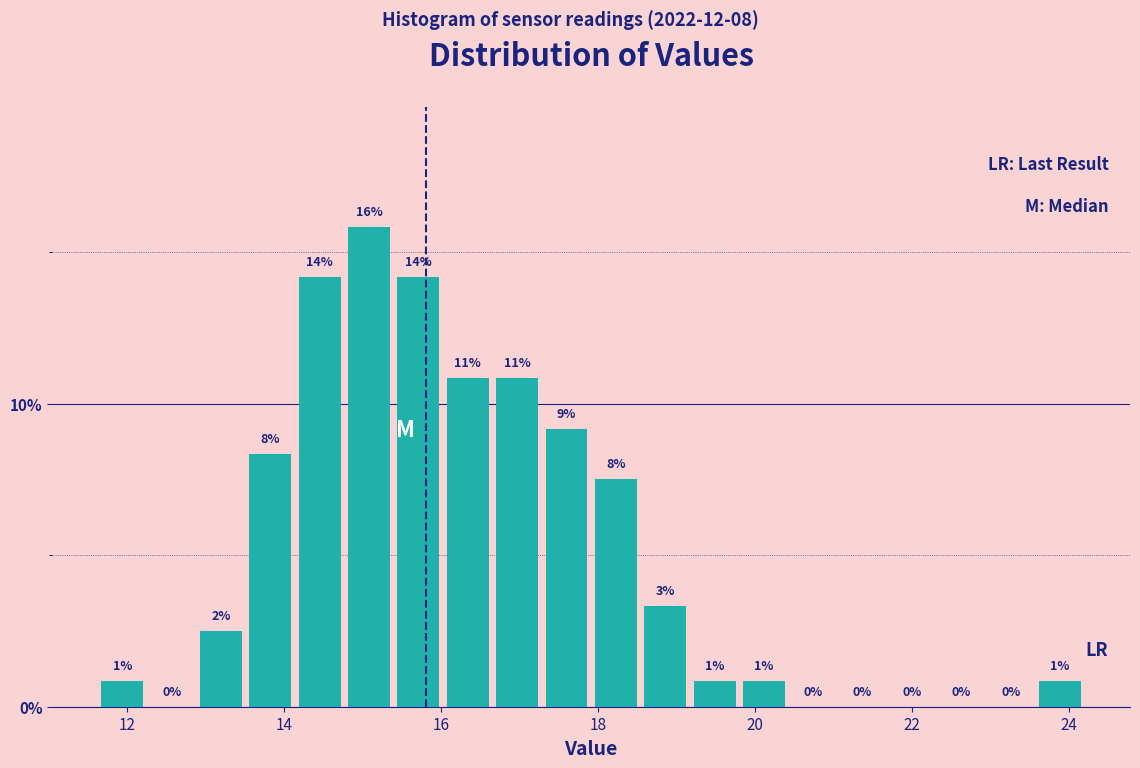

Around what value on the x-axis is the tallest bar? Give the approximate position of its centre, as read against the axis.

15.0